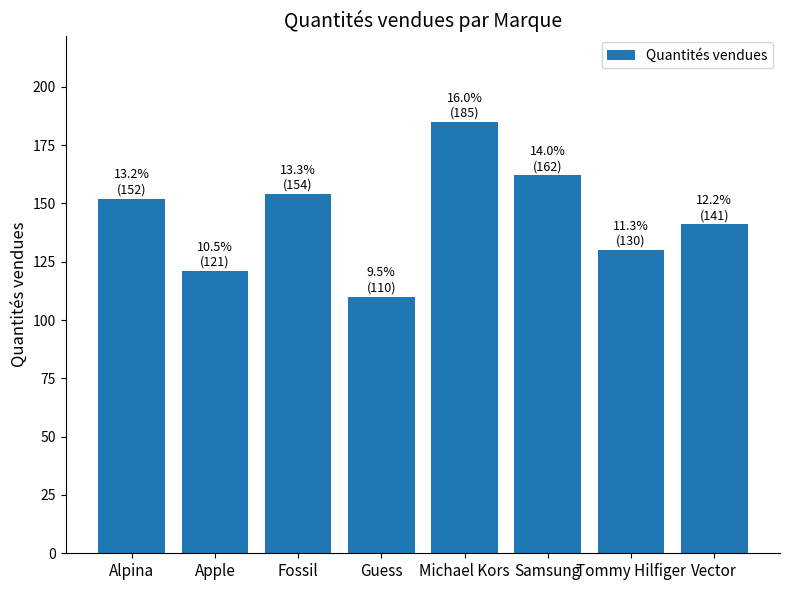

Where is the data nearest to the value 147?

Alpina